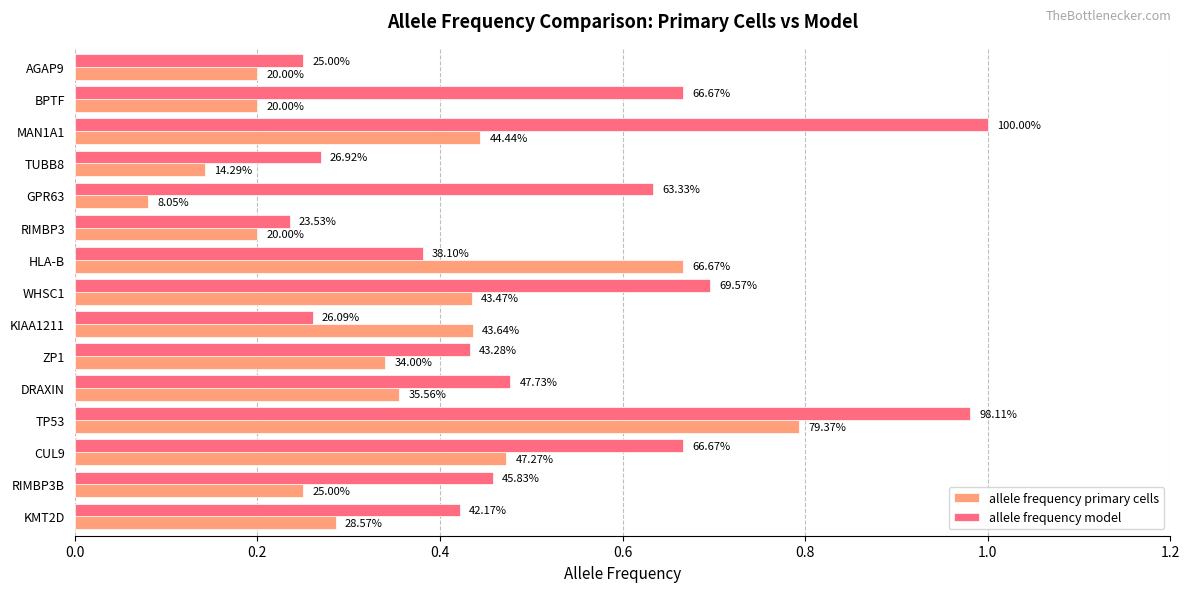

What are all the series names shown in the legend?

allele frequency primary cells, allele frequency model